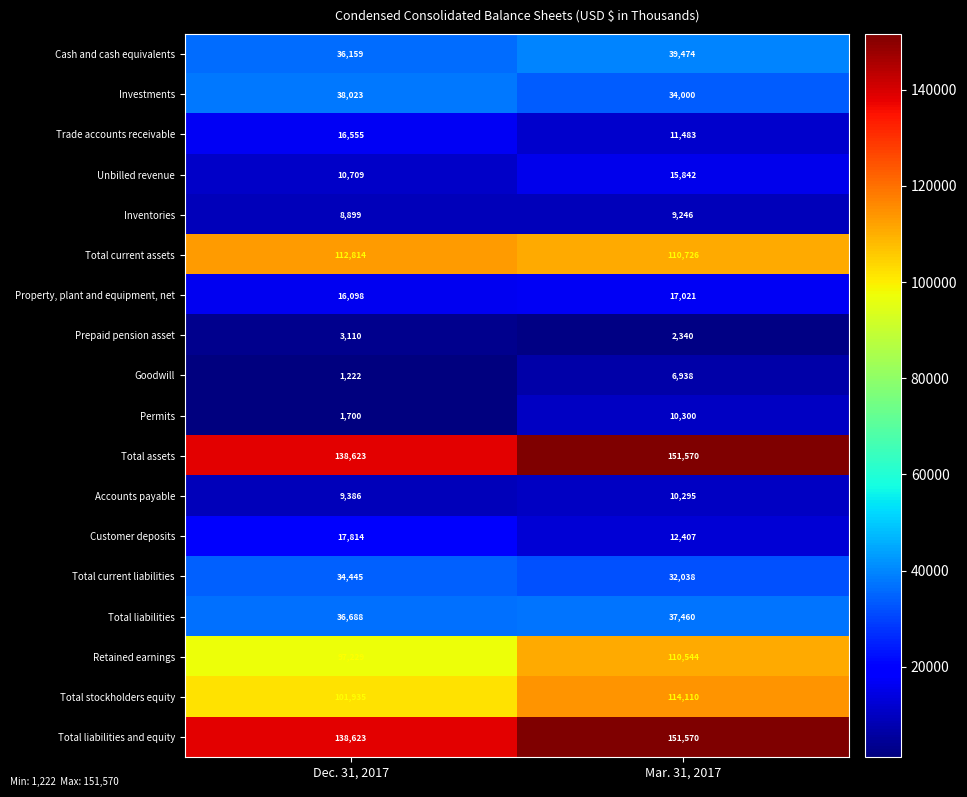

Which series has the widest spread of values?

Retained earnings